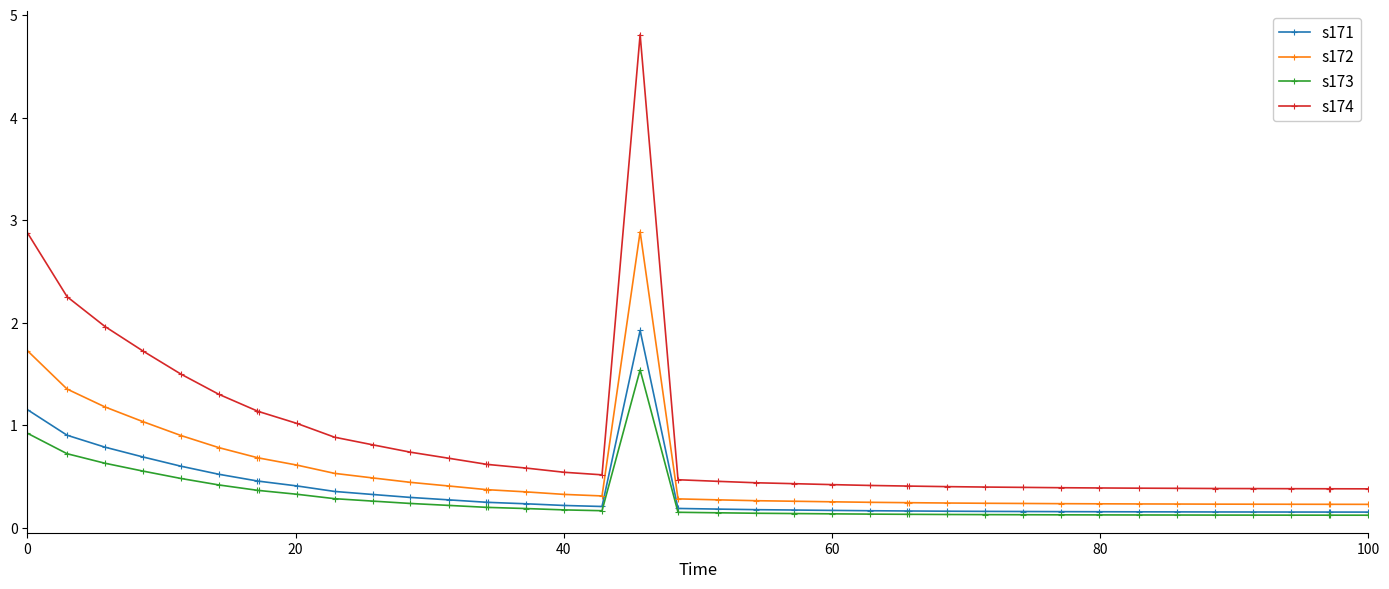

What is the value of the s171 point at the 6th from the left?

0.5